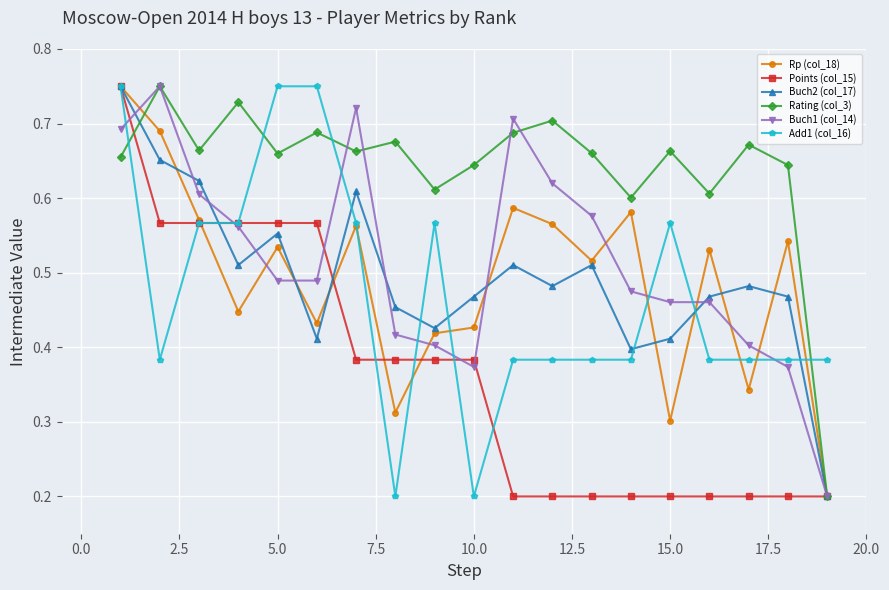

True or false: Buch1 (col_14) has more than 0 interior local peaks.

True